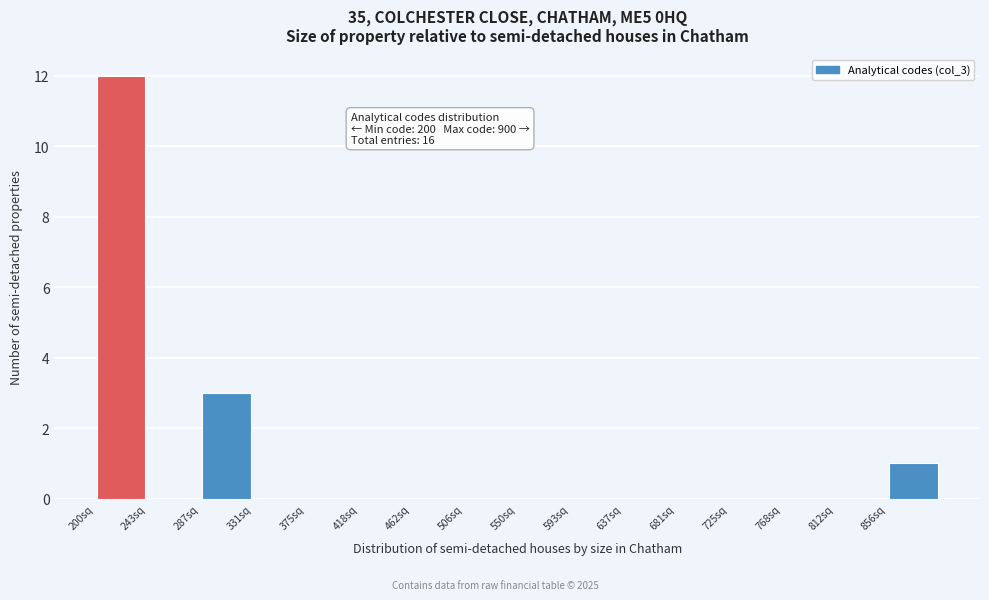

Which range on the x-axis has the tallest bar?

200 to 245